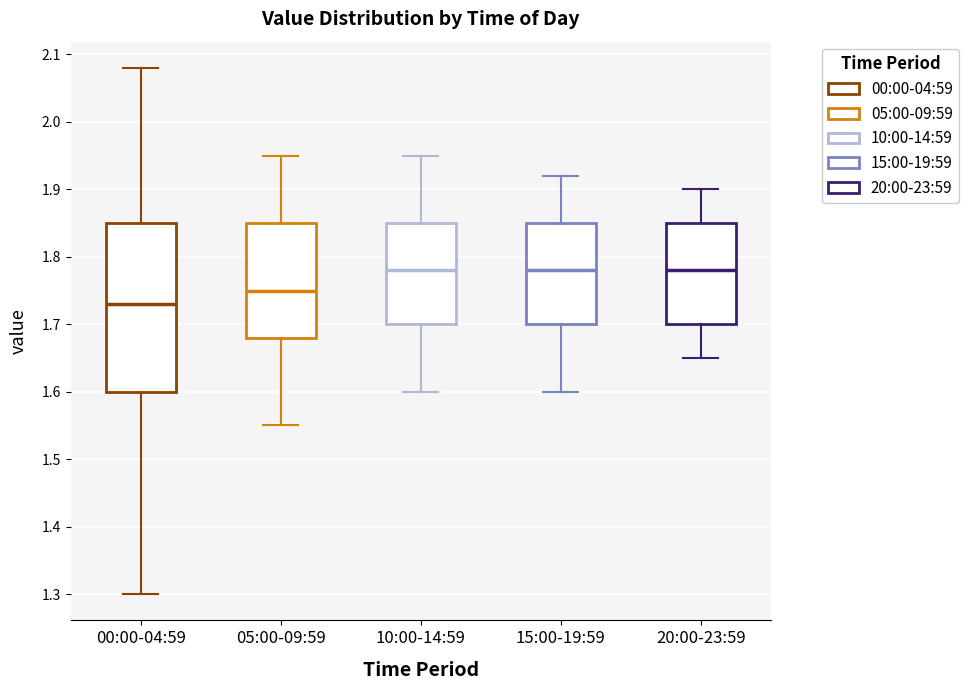

Which box is the tallest, from its lower edge to its upper edge?

00:00-04:59